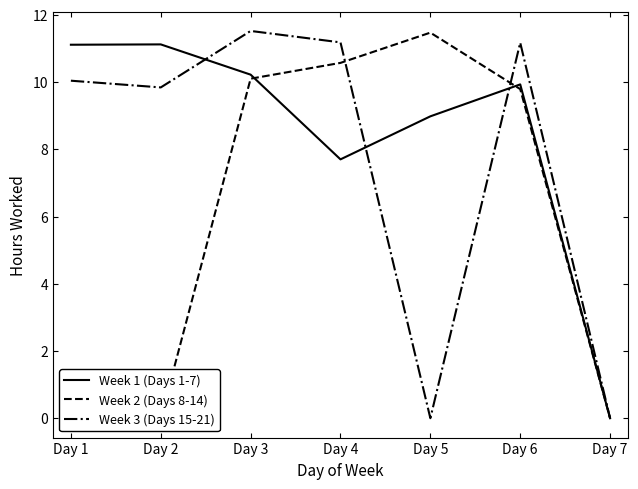

What is the value of the Week 3 (Days 15-21) point at the 6th from the left?

11.2